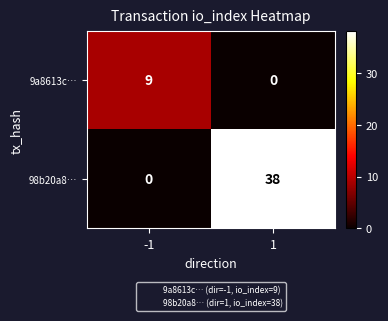

Reading right to left, what are all the values shown in this chart?

9a8613c…: 0	9
98b20a8…: 38	0